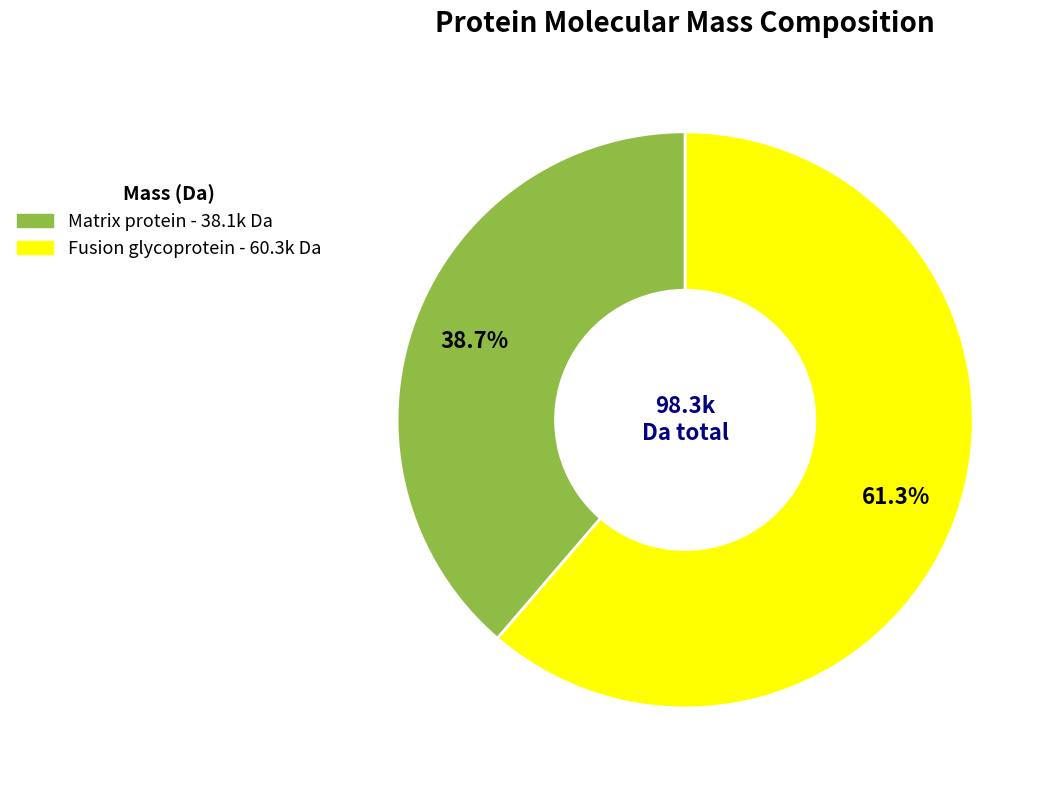

Does any single category account for the majority?

Yes